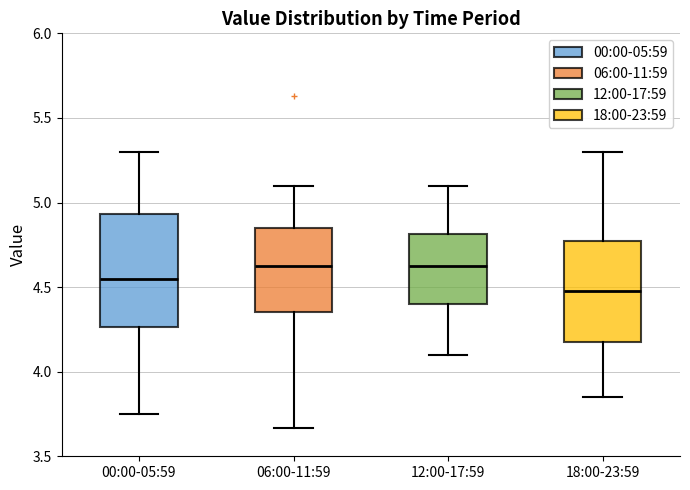

Comparing the boxes themselves (not the whiskers), which one is the tallest?

00:00-05:59